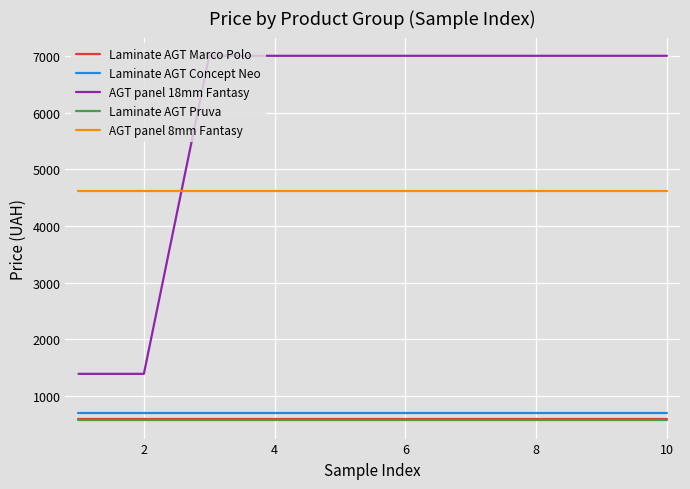

What is the difference between the maximum and second lowest values in the AGT panel 18mm Fantasy series?

5611.9